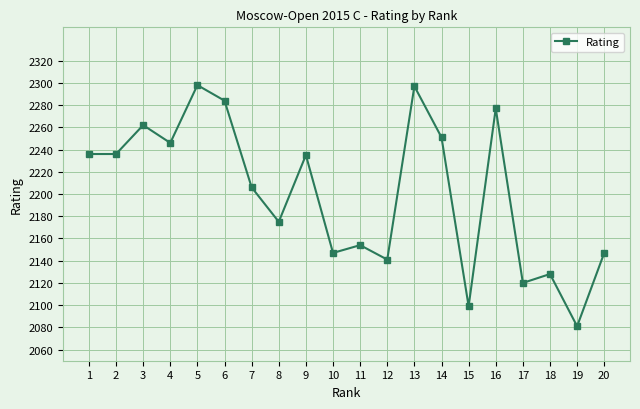

What is the sum of all values?

44020